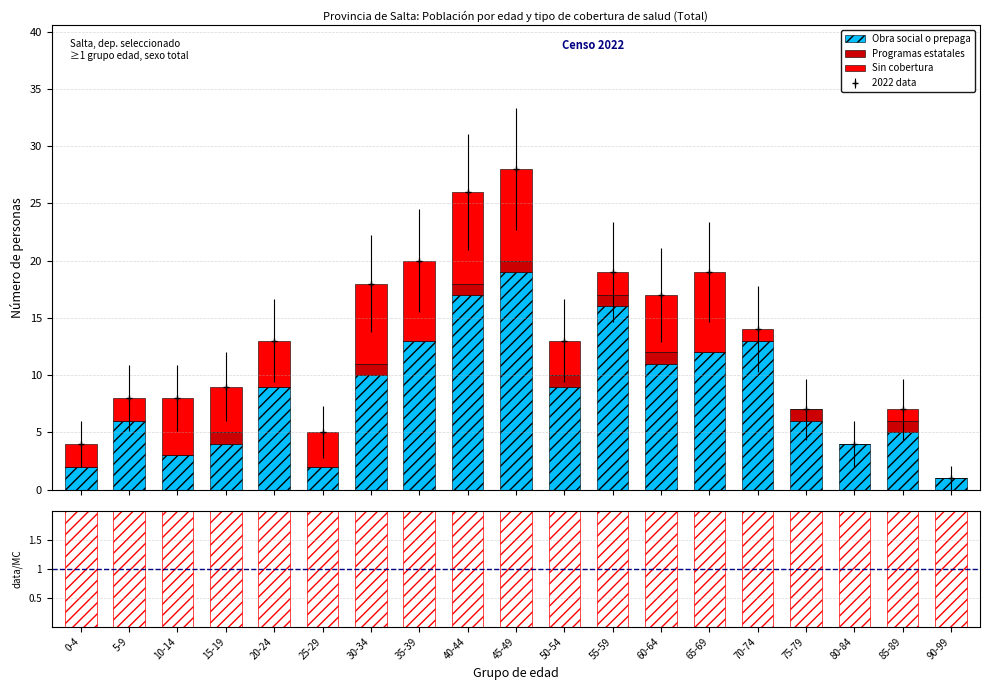

What position from the left is 20-24?

5